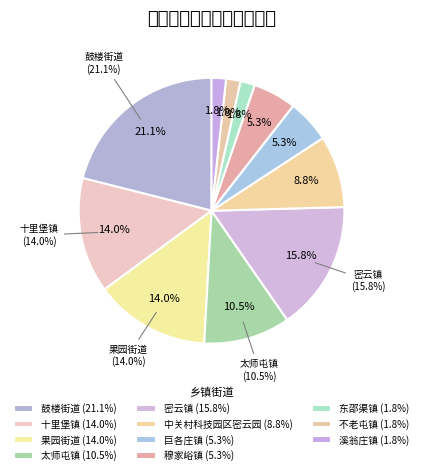

Combined, do 中关村科技园区密云园 and 溪翁庄镇 account for over 50%?

No